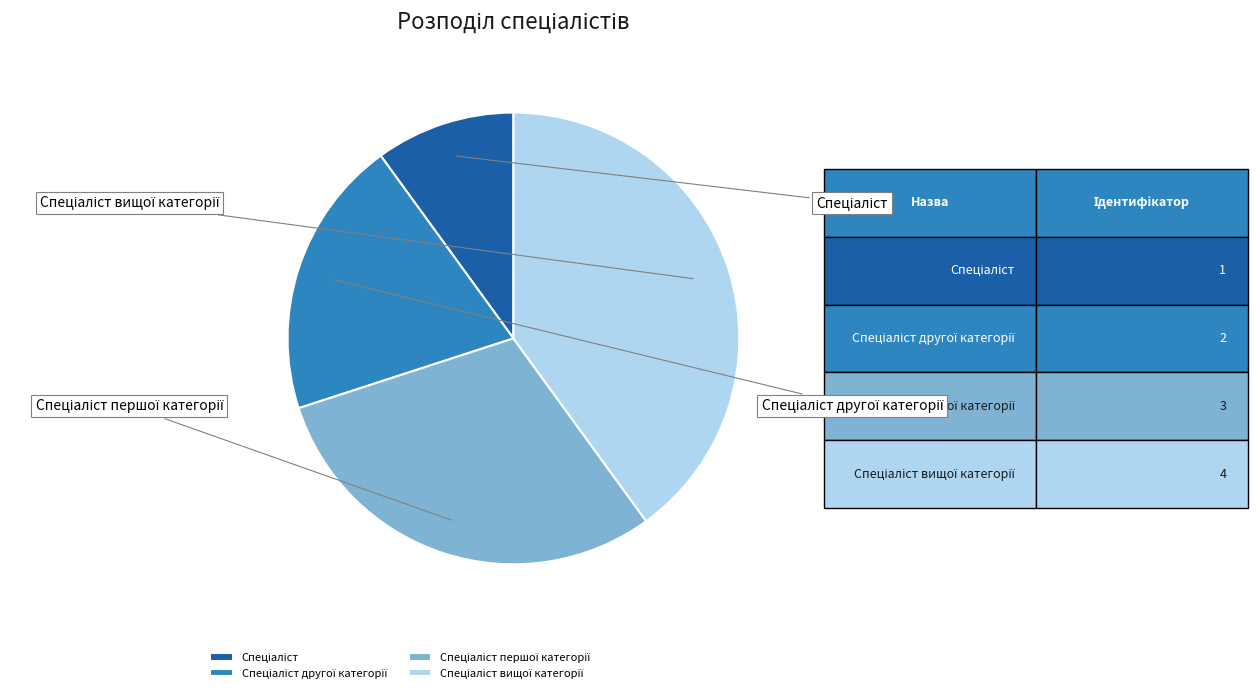

Which slice is the largest?

Спеціаліст вищої категорії